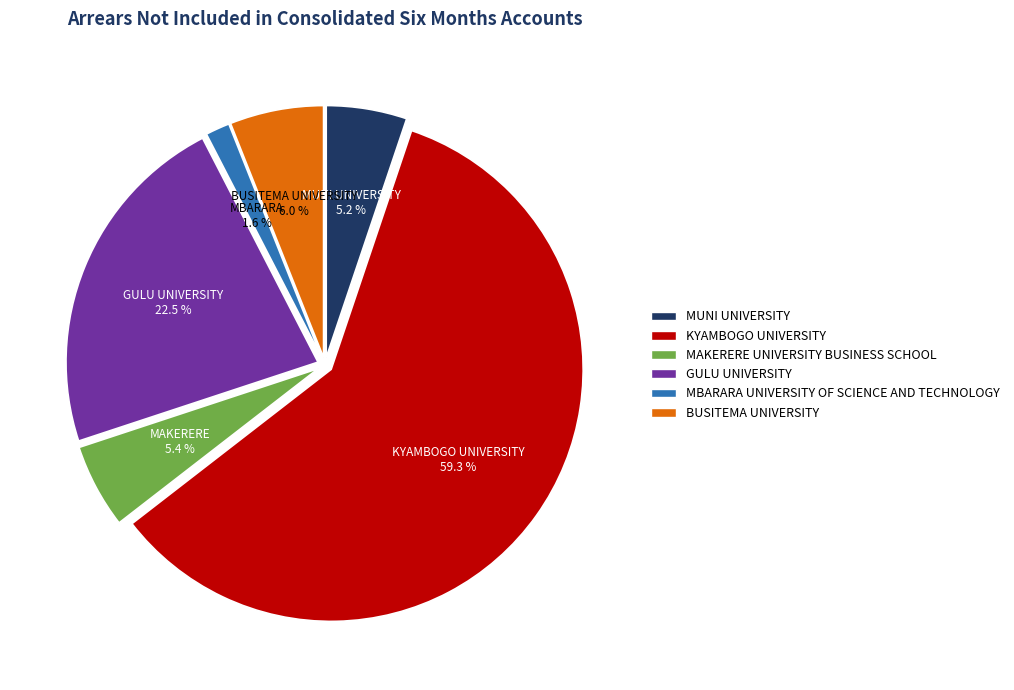

To the nearest percent, what is the average slice percentage?

17%